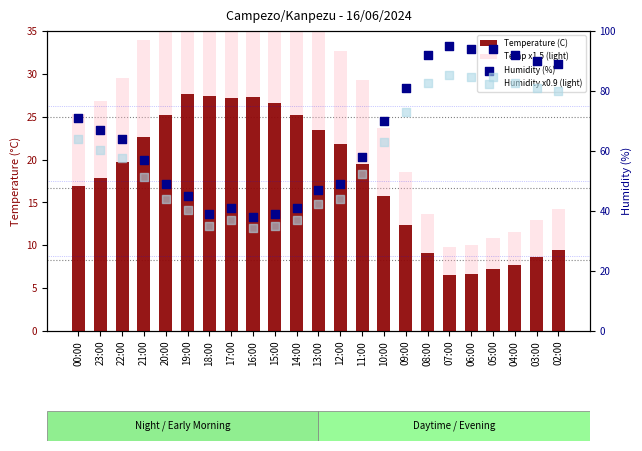

What are all the series names shown in the legend?

Temperature (C), Temp x1.5 (light), Humidity (%), Humidity x0.9 (light)